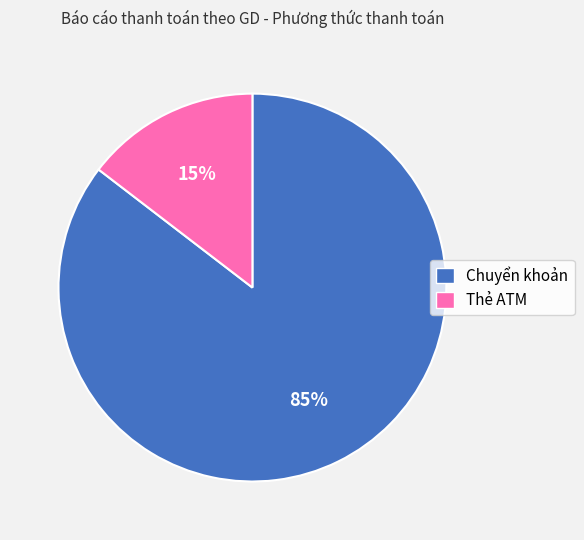

Combined, do Chuyển khoản and Thẻ ATM account for over 50%?

Yes